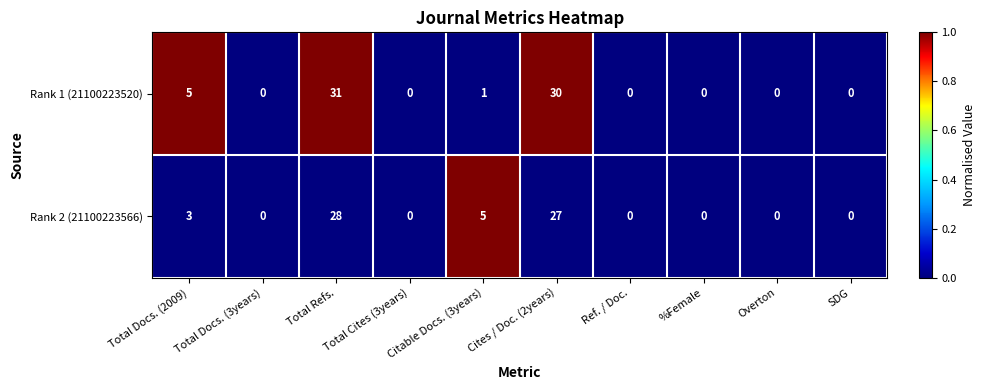

At which label does Rank 2 (21100223566) reach its peak?

Total Refs.